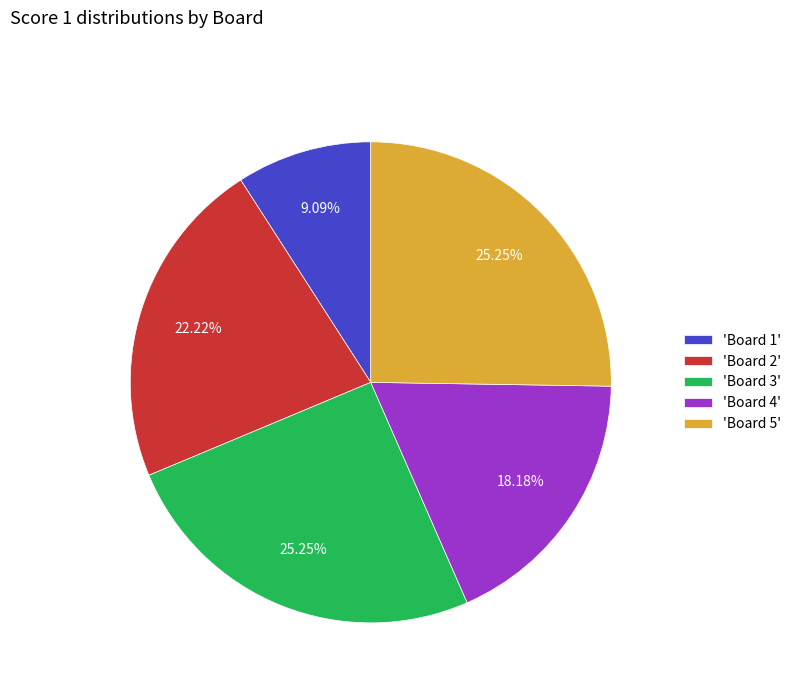

Do 'Board 4' and 'Board 1' together represent more than half of the pie?

No